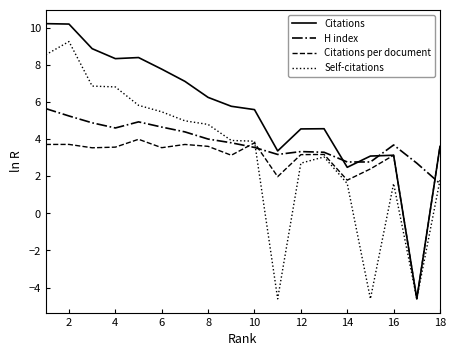

Which series has the largest range (max minus min)?

Citations